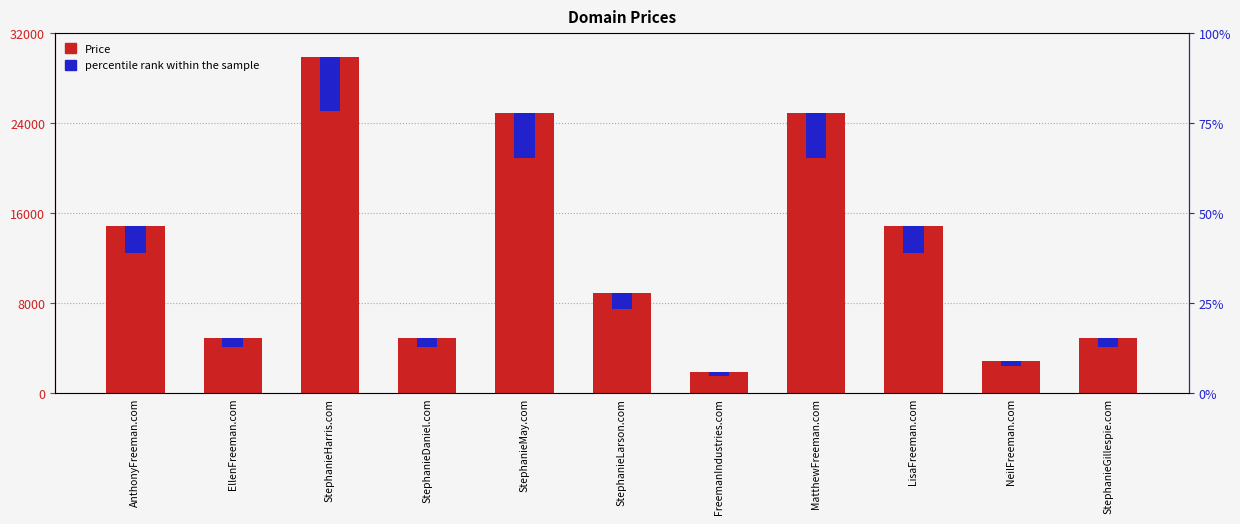

At which label is Price closest to 15888?

AnthonyFreeman.com